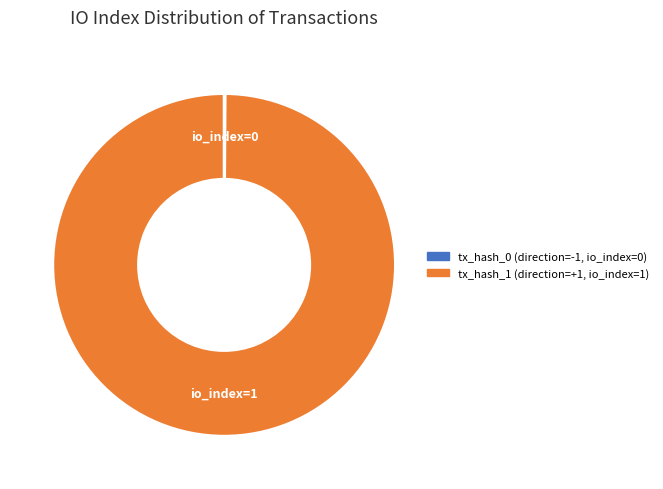

Does any single category account for the majority?

Yes